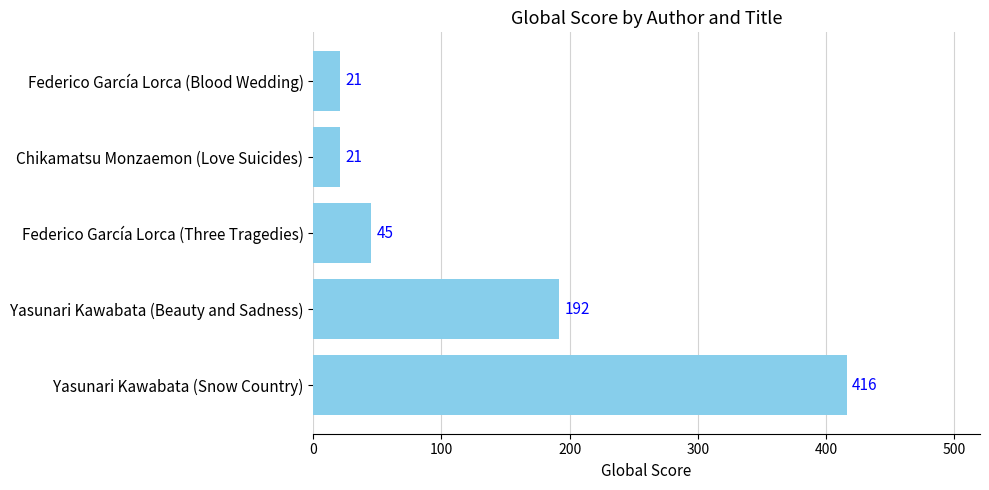

What is the greatest value displayed?

416